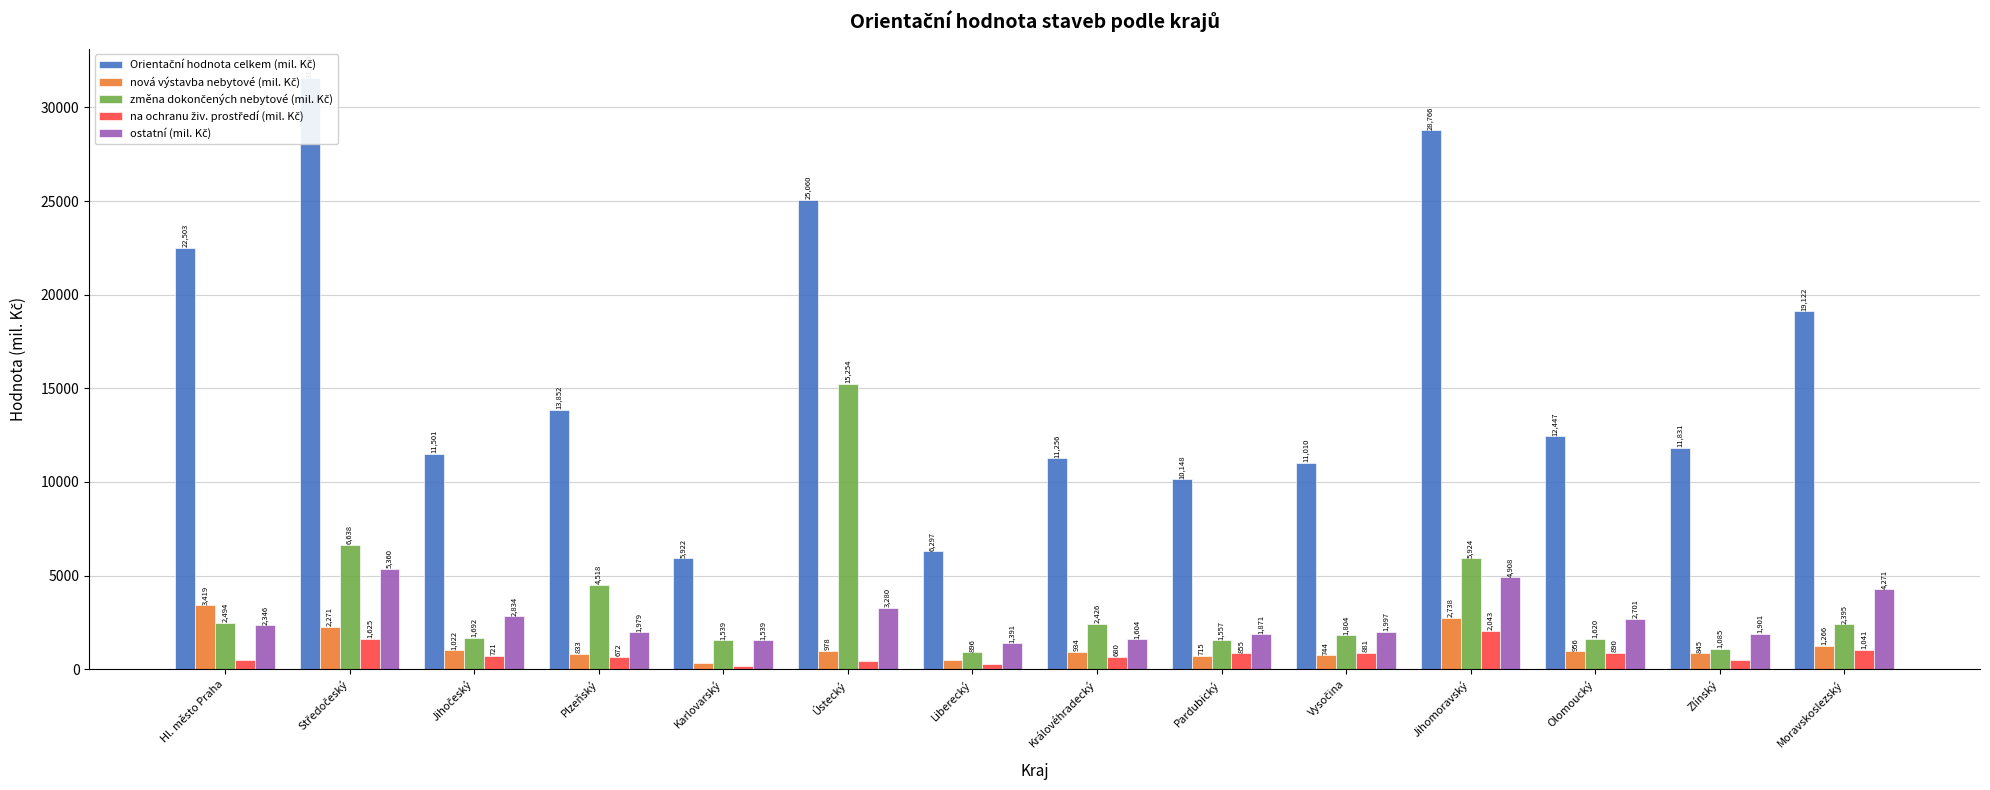

What is the difference between the highest and lowest values at Zlínský?

11331